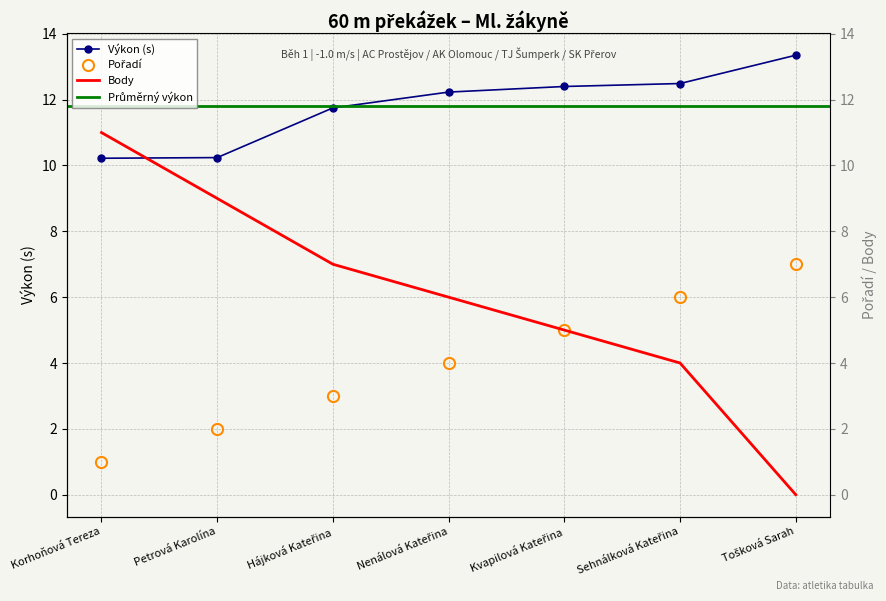

What position from the right is Kvapilová Kateřina?

3